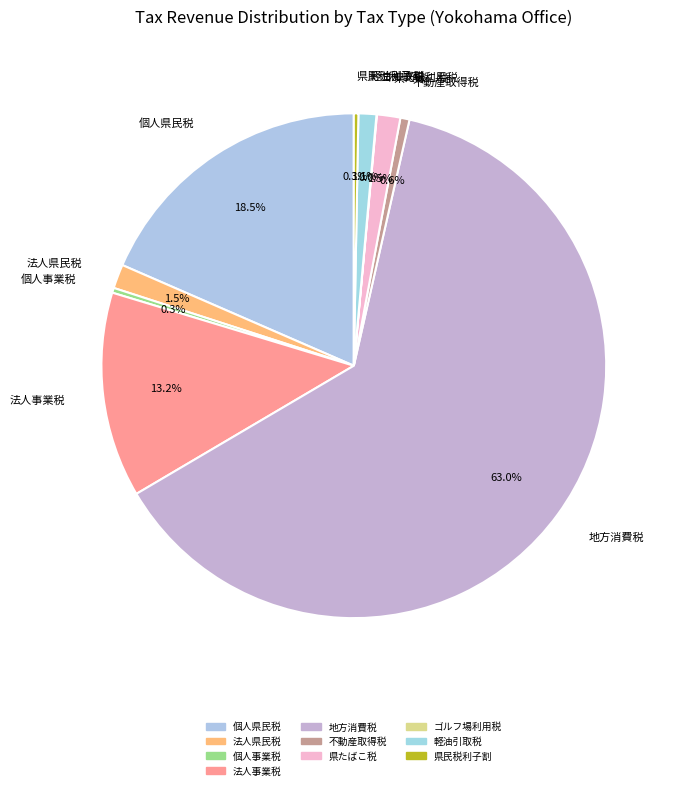

Which has a higher value, 個人県民税 or 県たばこ税?

個人県民税